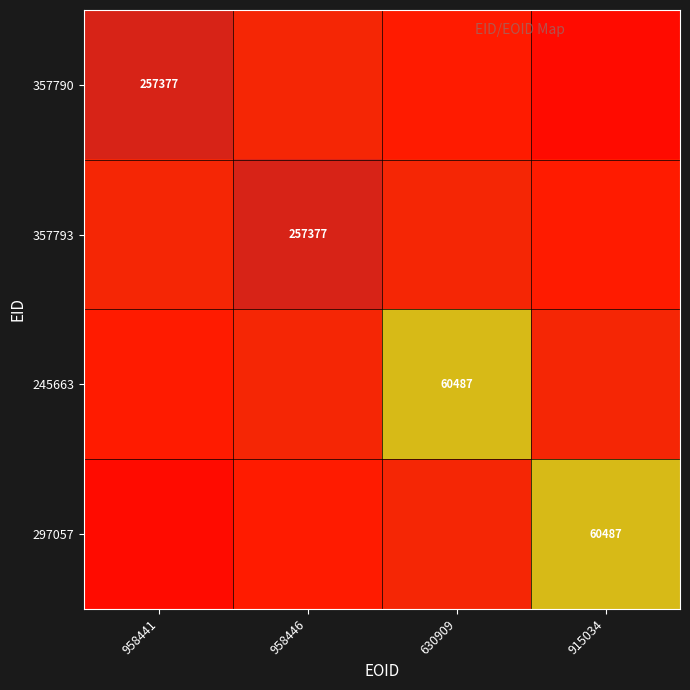

What is the highest value of the 297057 series?

60487